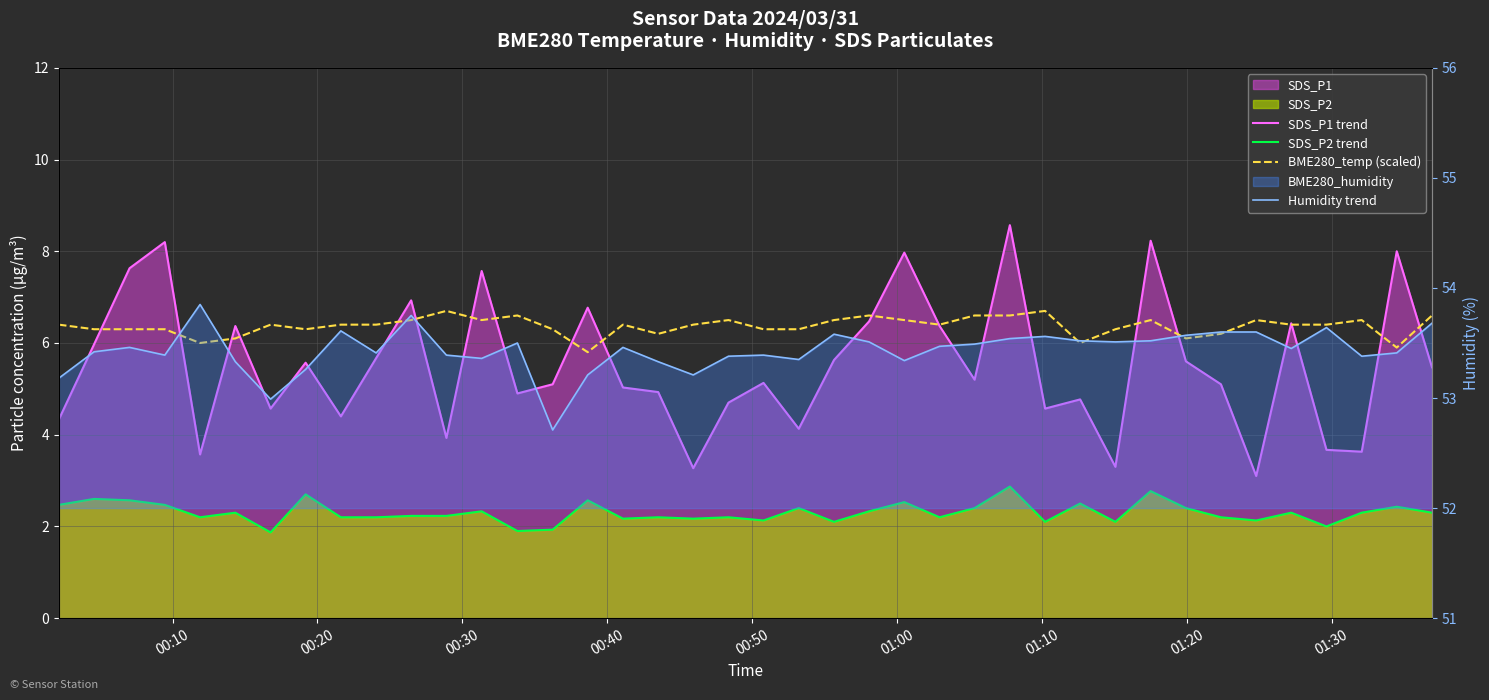

Which series has the largest range (max minus min)?

SDS_P1 trend